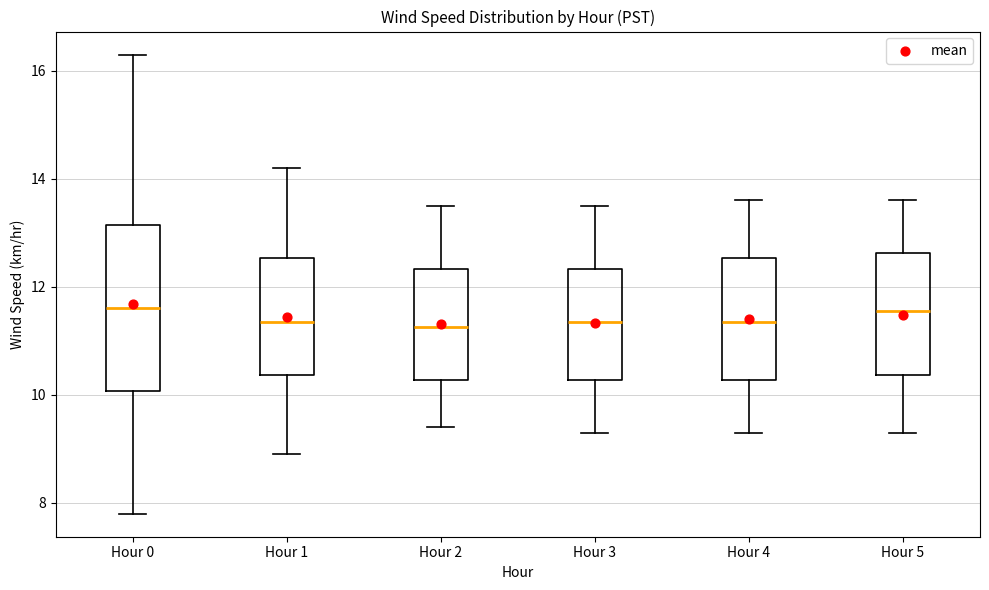

Reading left to right, transcribe this box plot: for each box, give where its median line is, the range the box spans, and where its two whiskers end, as read against the y-axis. The values are not printed on the chart, so give them approximately, as read against the axis.

Hour 0: median 11.6, box 10.0 to 13.2, whiskers 7.8 to 16.4
Hour 1: median 11.4, box 10.4 to 12.6, whiskers 9.0 to 14.2
Hour 2: median 11.2, box 10.2 to 12.4, whiskers 9.4 to 13.6
Hour 3: median 11.4, box 10.2 to 12.4, whiskers 9.4 to 13.6
Hour 4: median 11.4, box 10.2 to 12.6, whiskers 9.4 to 13.6
Hour 5: median 11.6, box 10.4 to 12.6, whiskers 9.4 to 13.6